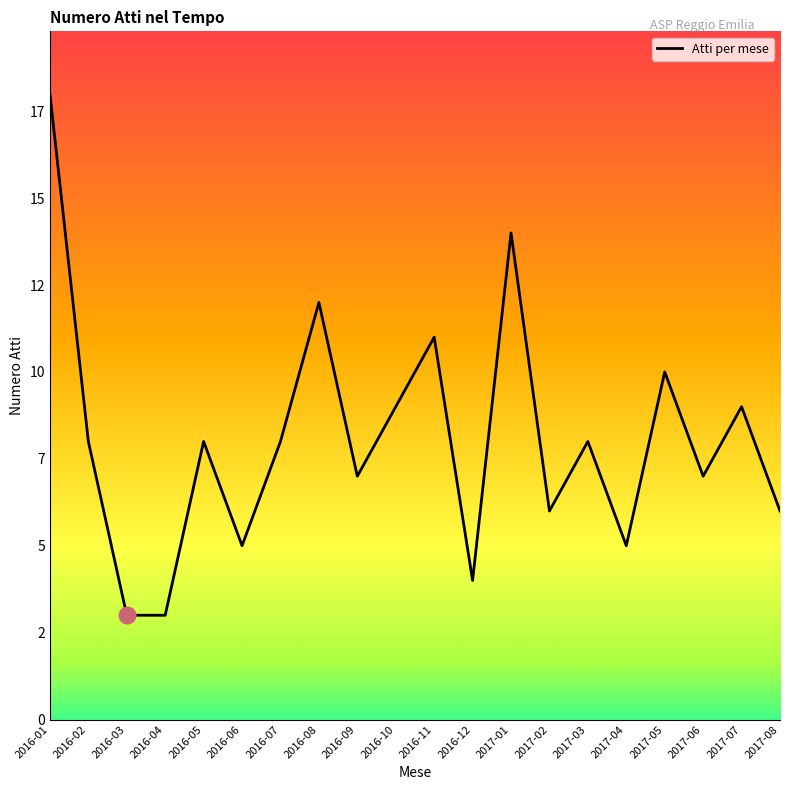

Does the chart have visible grid lines?

No